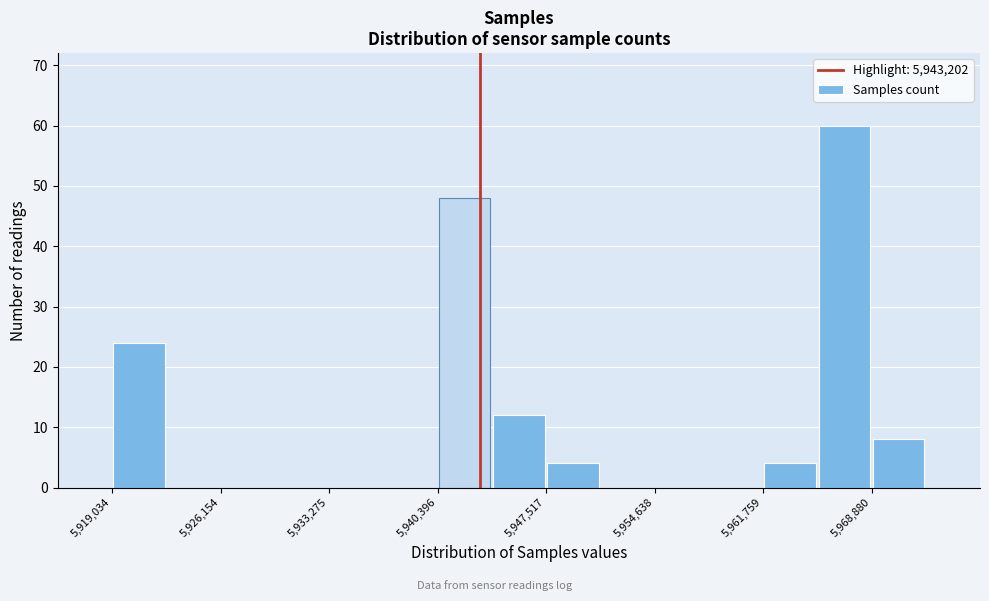

Around what value on the x-axis is the tallest bar? Give the approximate position of its centre, as read against the axis.

5967000